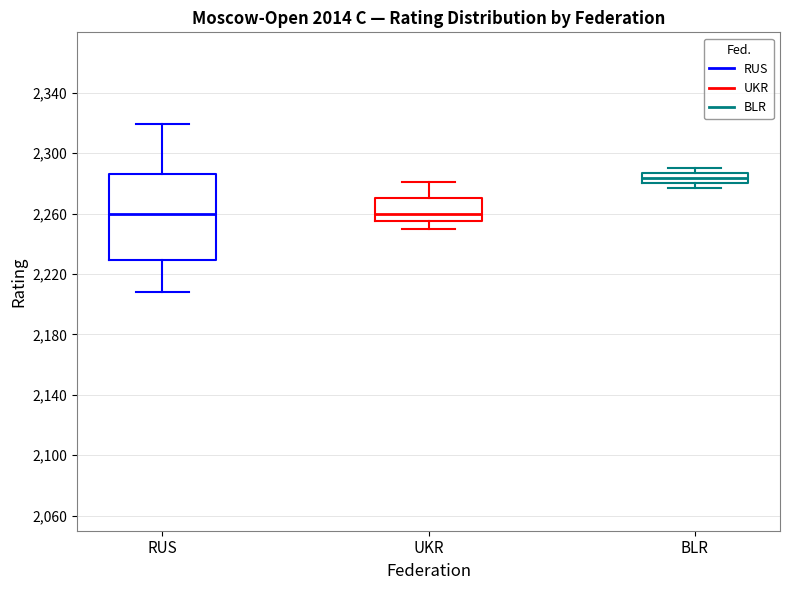

Where is the lower edge of the box for BLR on the y-axis? The values are not printed on the chart, so give them approximately, as read against the axis.

2280